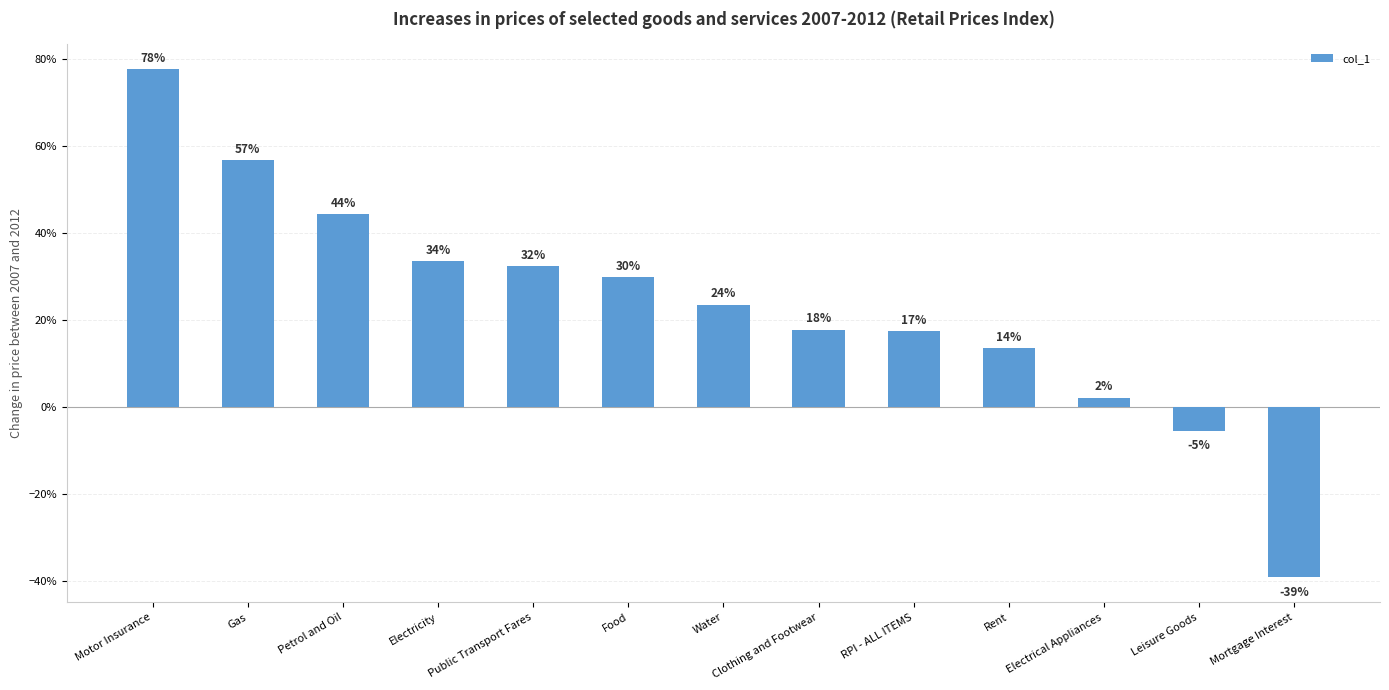

Which label corresponds to the smallest value in the chart?

Mortgage Interest